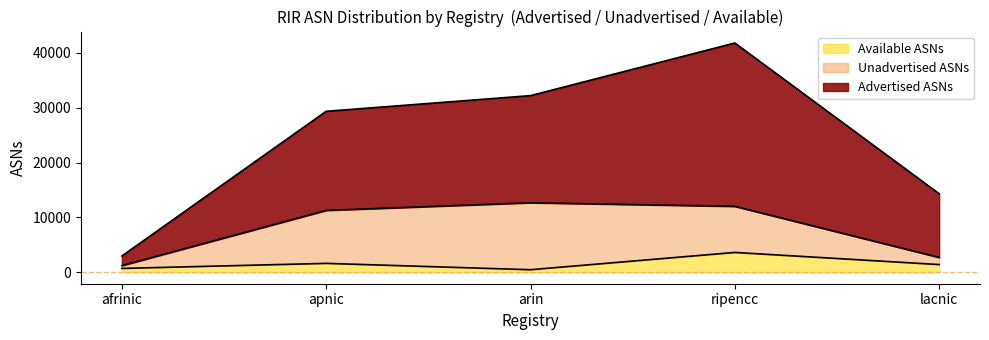

In Available ASNs, how many points are lower than both neighbors (excluding endpoints)?

1